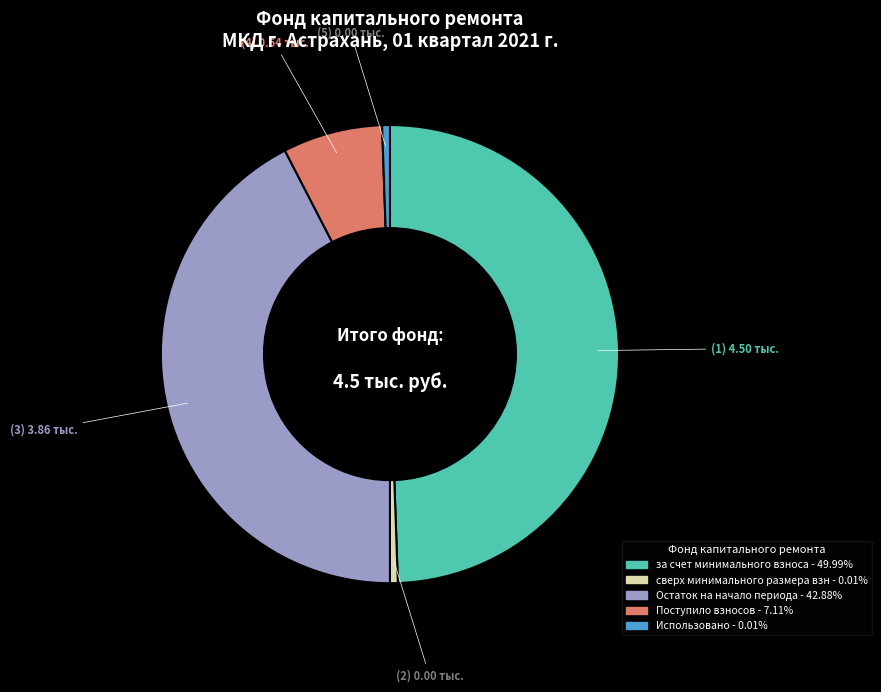

Is there a majority slice in this chart?

No